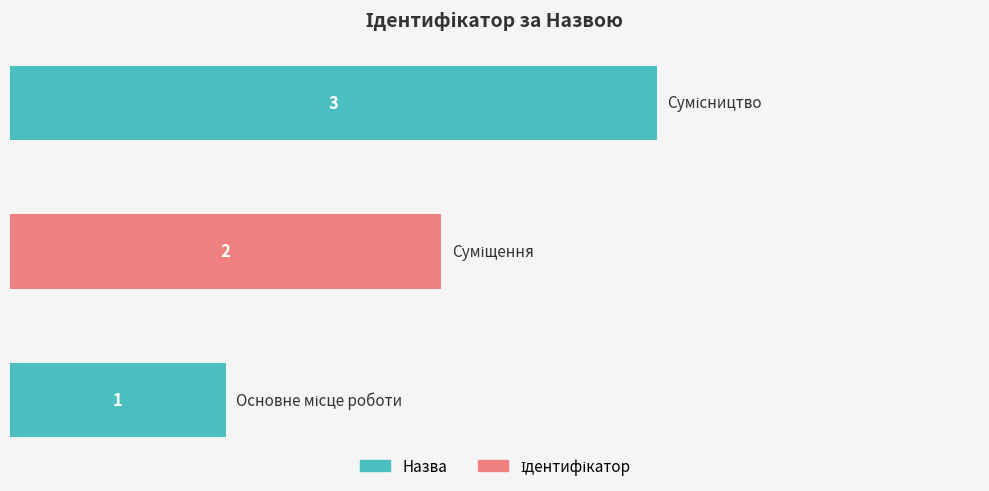

Count the values in the range 1 to 3.

3